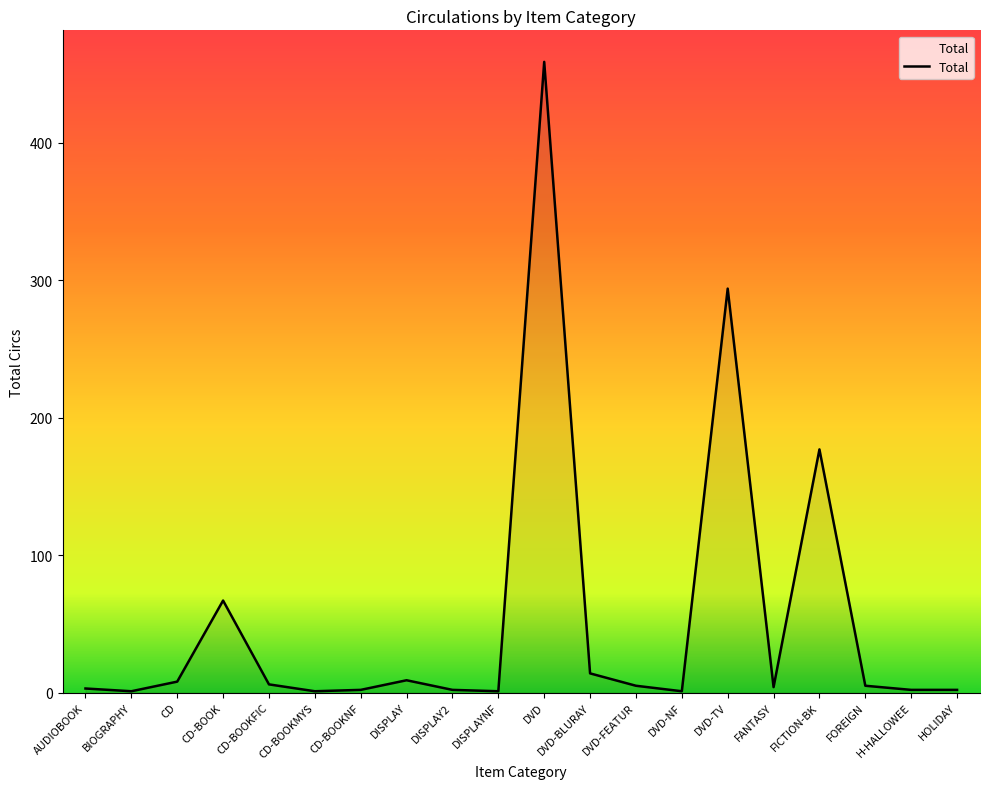

What is the greatest value displayed?

459